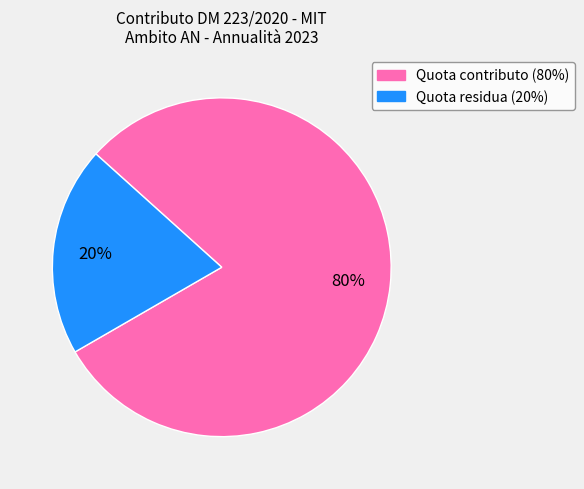

Count the number of slices in the pie.

2